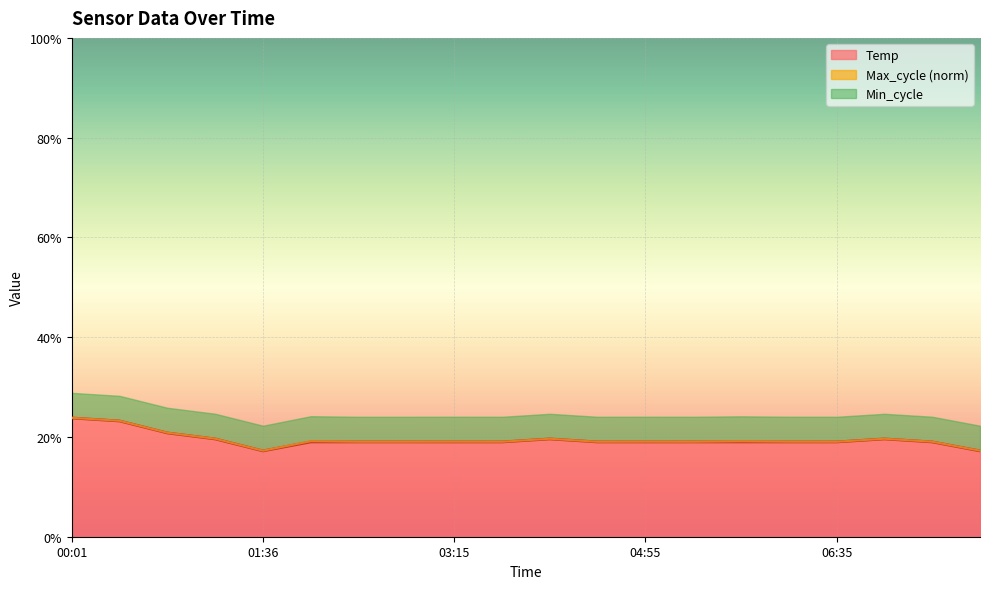

Reading left to right, transcribe all the data shown in this chart.

00:01=23.8	00:26=23.2	00:50=20.8	01:15=19.6	01:36=17.2	02:00=19.0	02:25=19.0	02:50=19.0	03:15=19.0	03:40=19.0	04:05=19.6	04:30=19.0	04:55=19.0	05:20=19.0	05:45=19.0	06:10=19.0	06:35=19.0	07:00=19.6	07:25=19.0	07:50=17.2